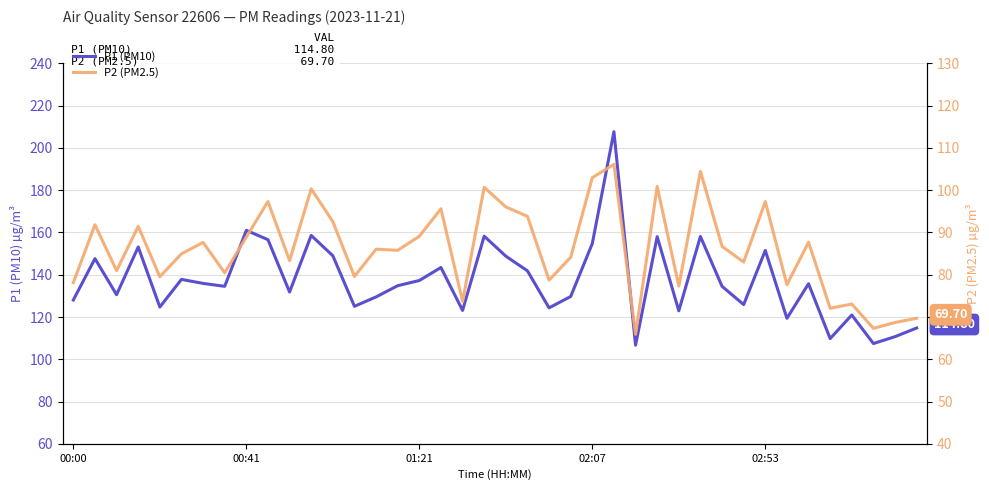

True or false: P1 (PM10) and P2 (PM2.5) cross at least once.

False